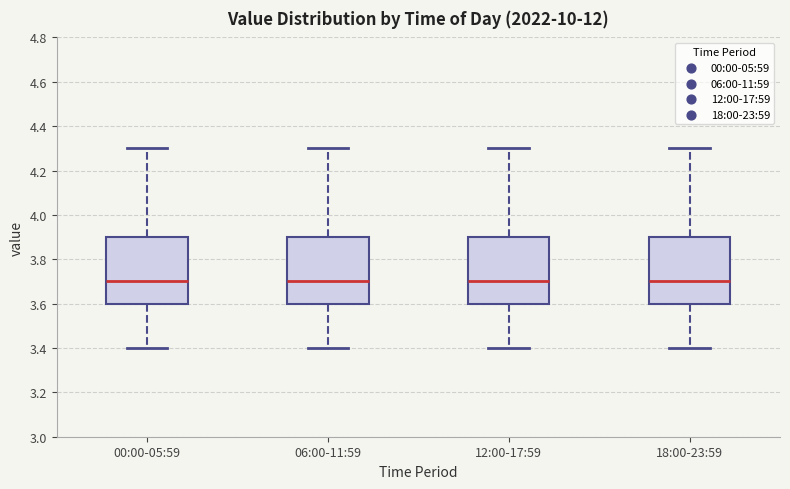

Reading left to right, read every box against the y-axis: the position of its median line, the range the box covers, and the ends of its whiskers. The values are not printed on the chart, so give them approximately, as read against the axis.

00:00-05:59: median 3.7, box 3.6 to 3.9, whiskers 3.4 to 4.3
06:00-11:59: median 3.7, box 3.6 to 3.9, whiskers 3.4 to 4.3
12:00-17:59: median 3.7, box 3.6 to 3.9, whiskers 3.4 to 4.3
18:00-23:59: median 3.7, box 3.6 to 3.9, whiskers 3.4 to 4.3